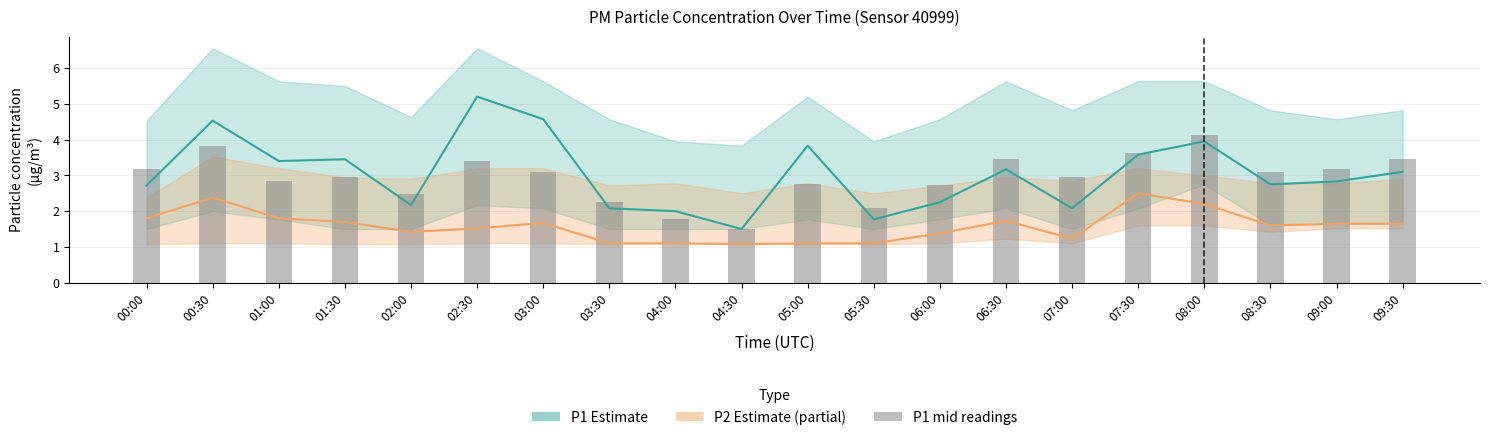

The chart shows a value of 2.3 at 04:30. True or false?

False